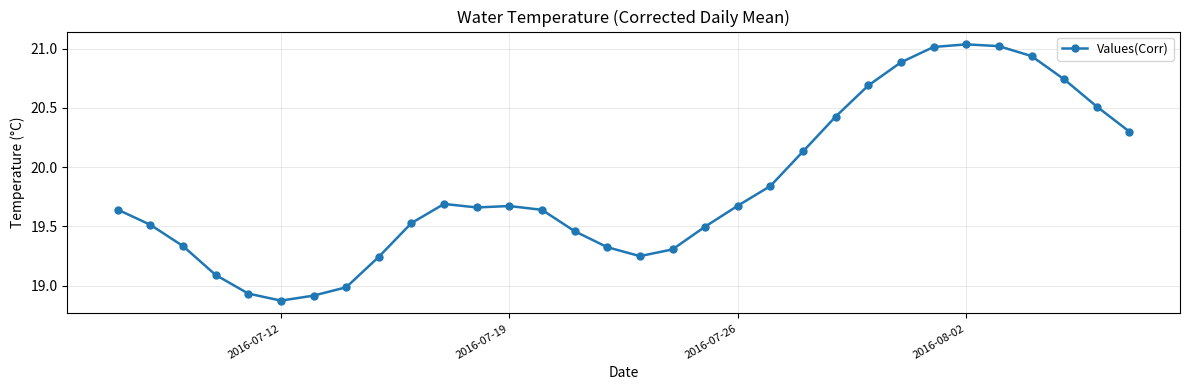

True or false: the data has more than 1 interior local peaks.

True